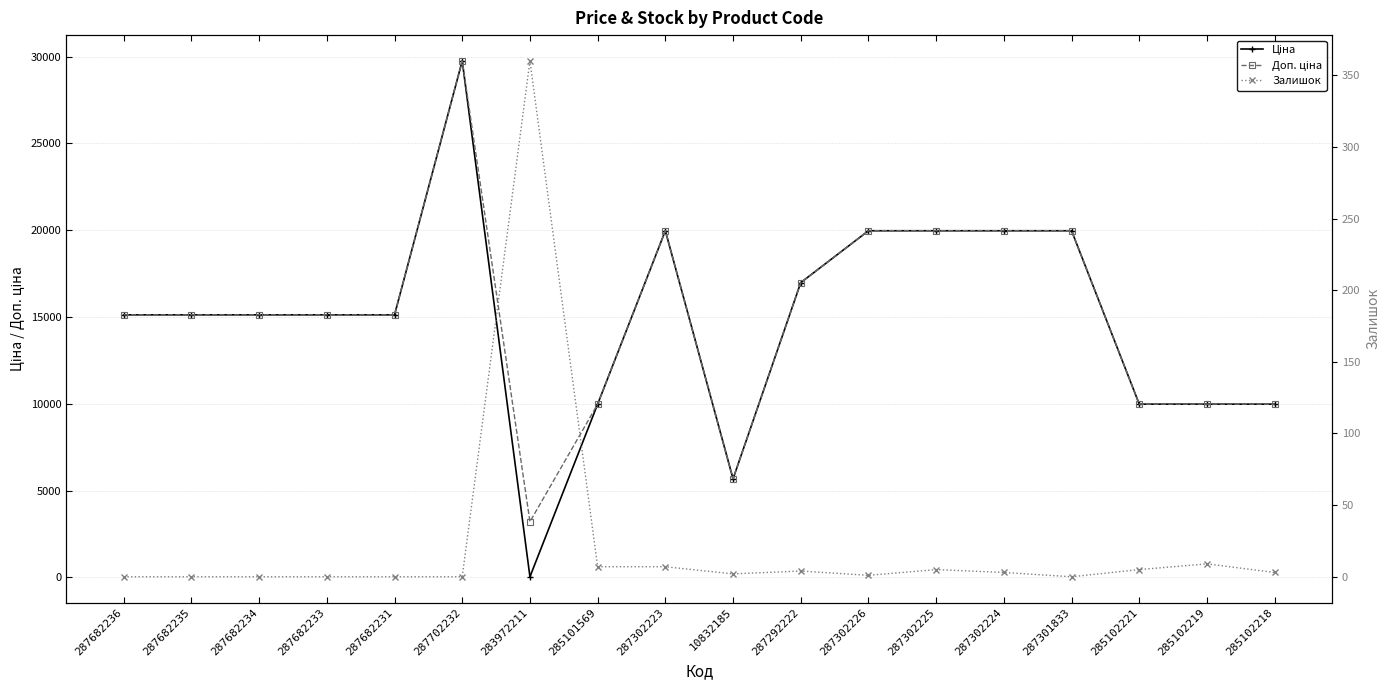

Rank the categories by Ціна value from lowest to highest.

283972211, 10832185, 285101569, 285102221, 285102219, 285102218, 287682236, 287682235, 287682234, 287682233, 287682231, 287292222, 287302223, 287302226, 287302225, 287302224, 287301833, 287702232